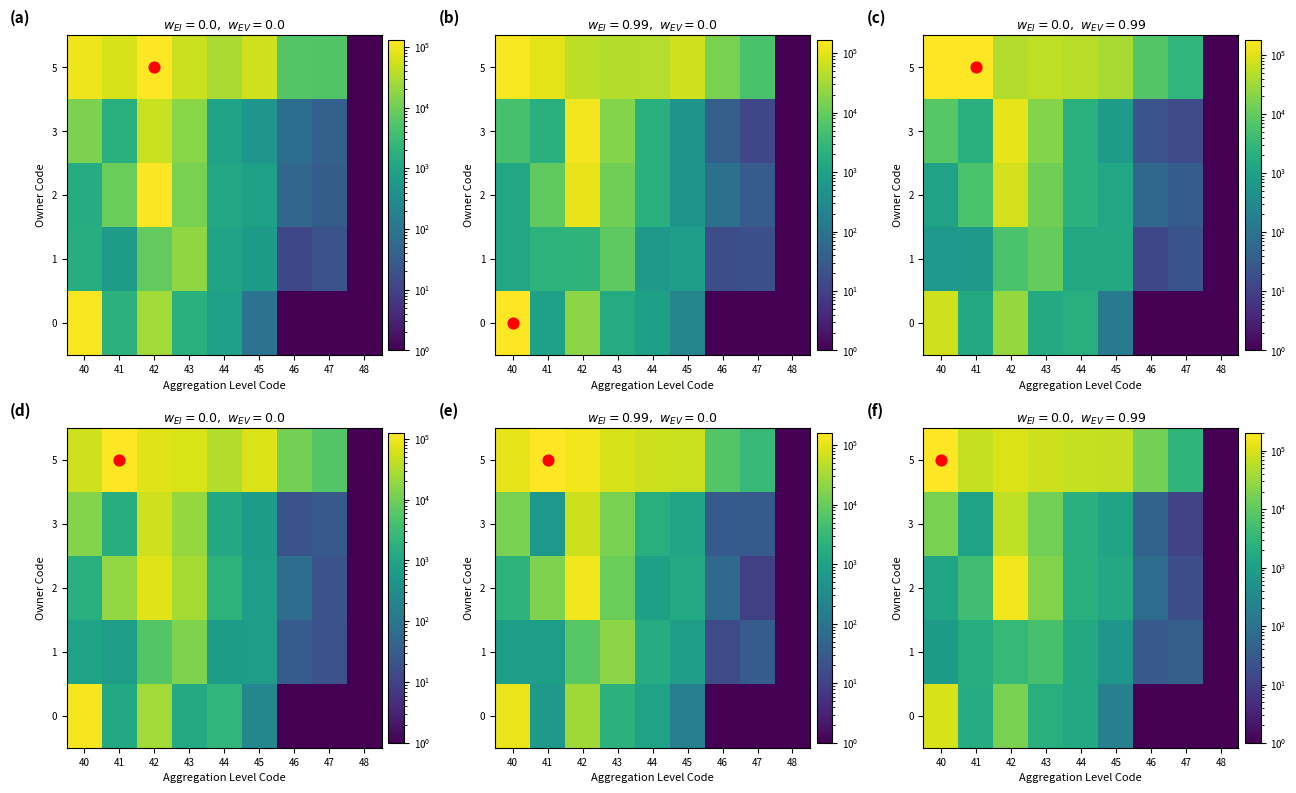

Which has a higher value, 40 or 43?

40